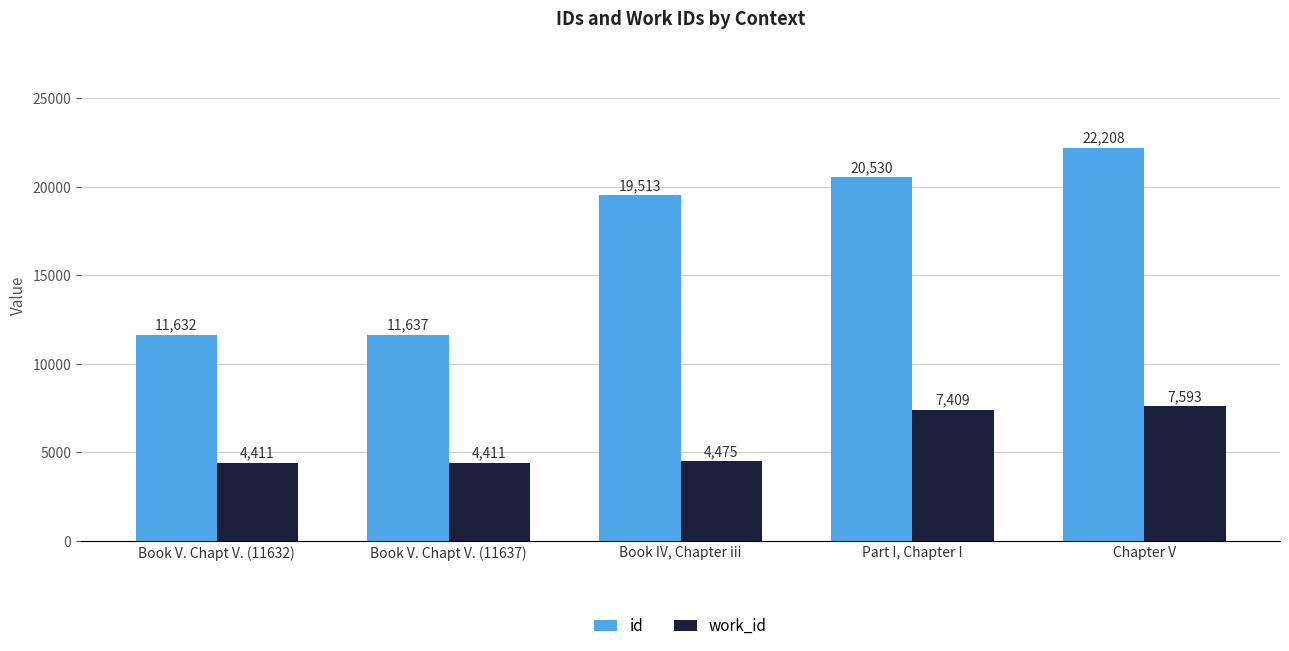

The value of id at Book IV, Chapter iii is 19513. True or false?

True